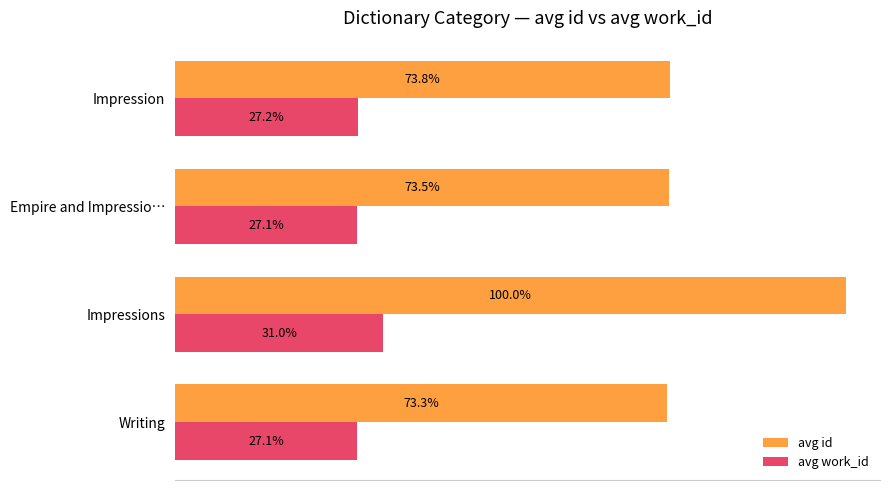

Which series has the largest total across all categories?

avg id